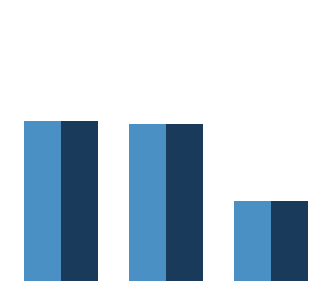

Are the bars grouped side by side (vs. stacked)?

Yes